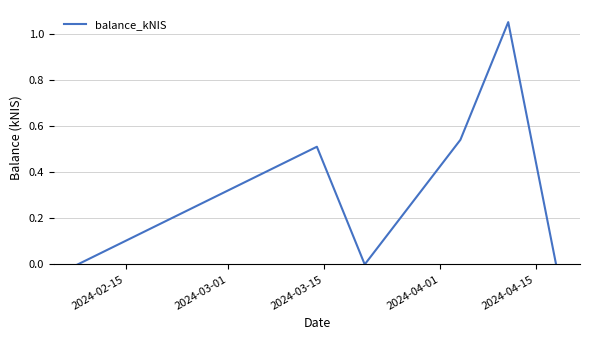

What is the average value?

0.4